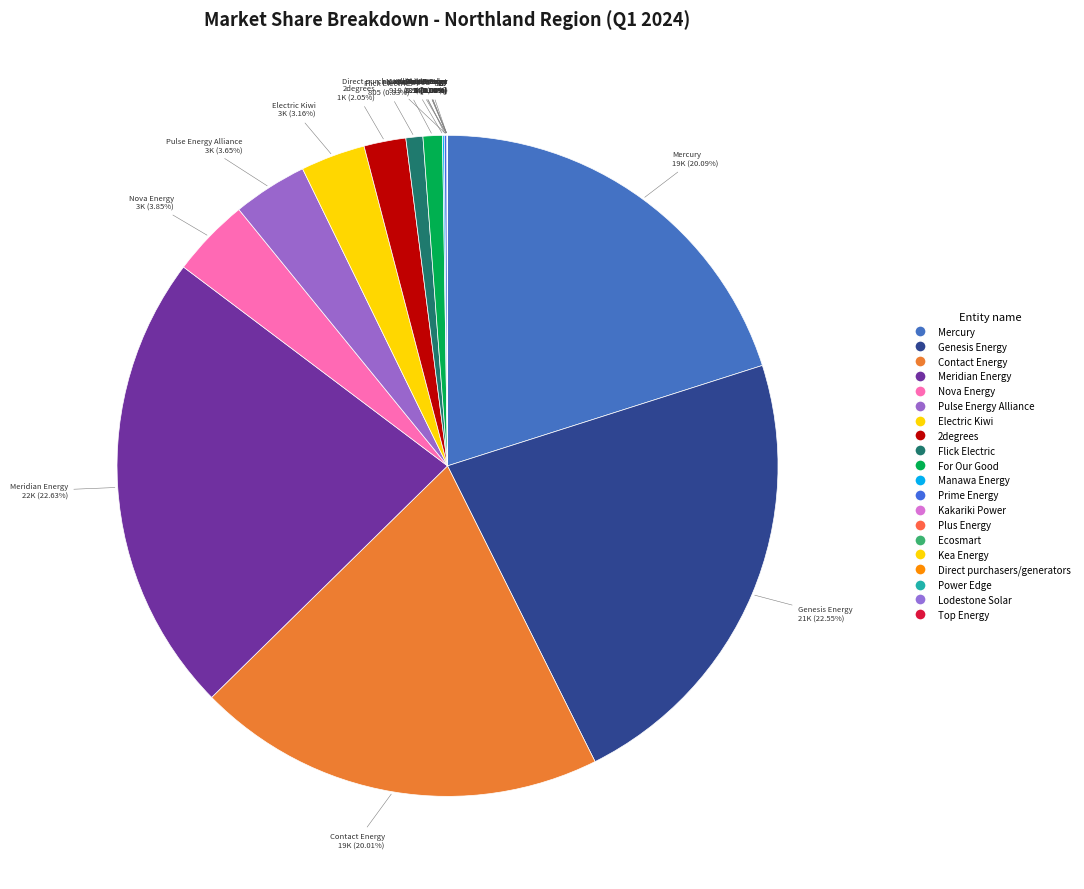

To the nearest percent, what is the difference between the largest and smallest slice percentages?

23%